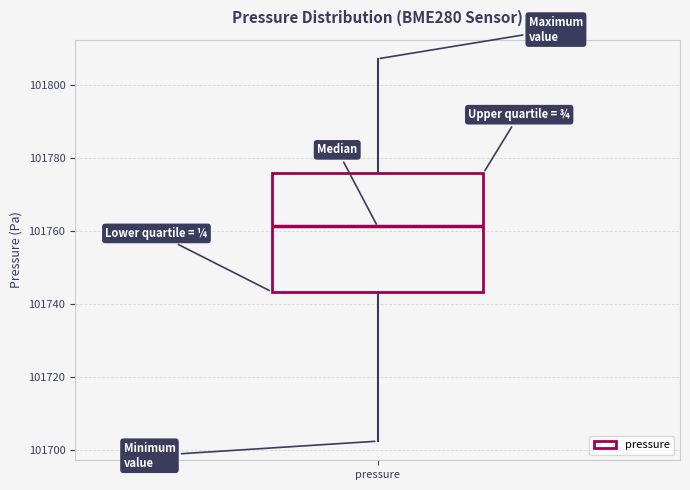

Read this box plot against the y-axis: the position of the median line, the range covered by the box, and the ends of both whiskers. The values are not printed on the chart, so give them approximately, as read against the axis.

median 101762, box 101744 to 101776, whiskers 101702 to 101808